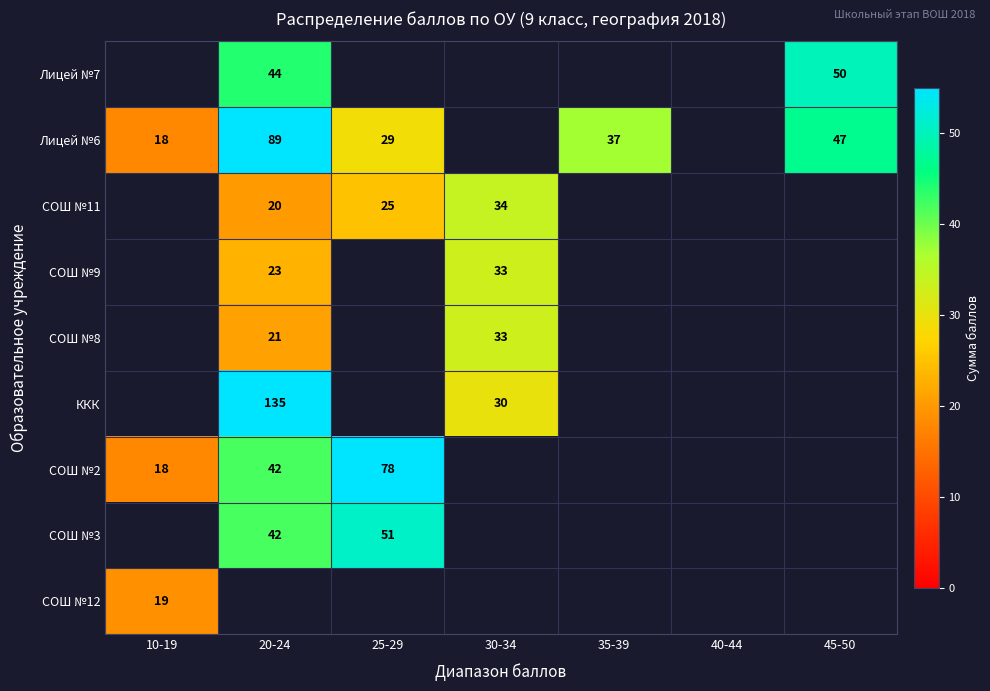

True or false: СОШ №12 has a value of 19 at 10-19.

True